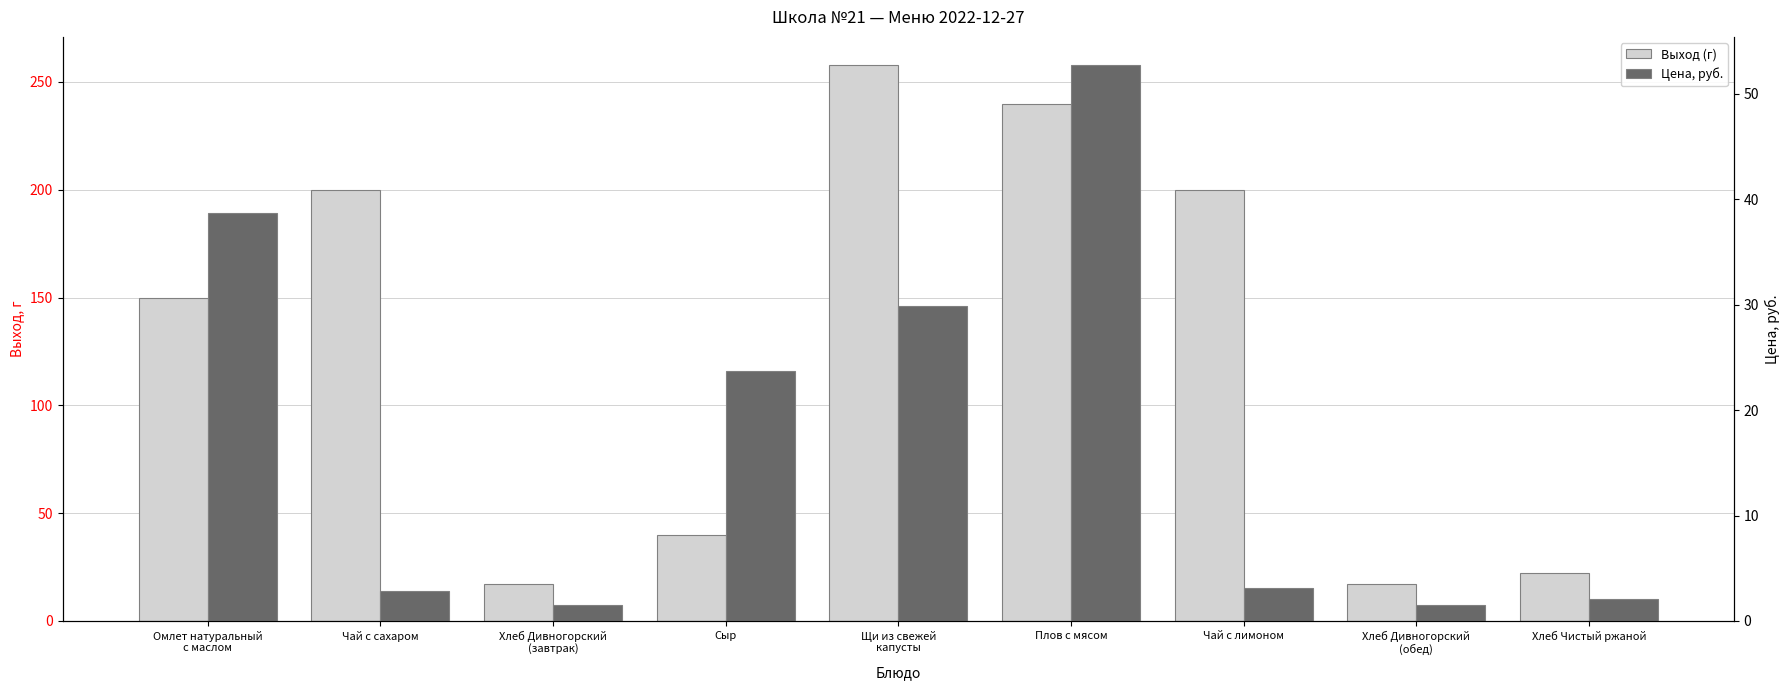

What is the value of the Цена, руб. bar at the 4th from the left?

23.7